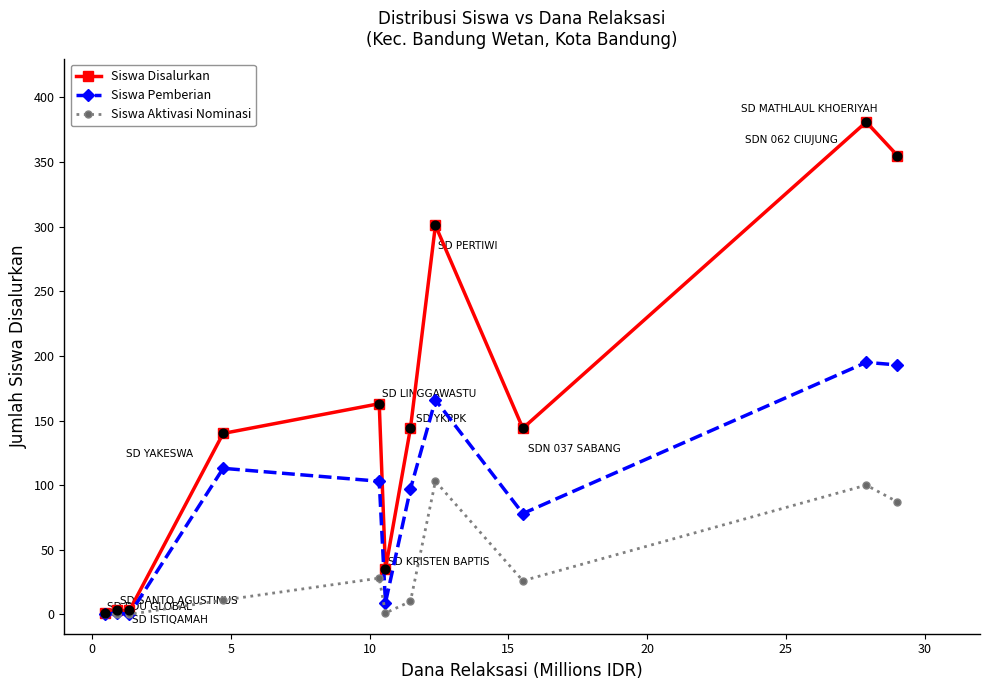

Which series has the widest spread of values?

Siswa Disalurkan